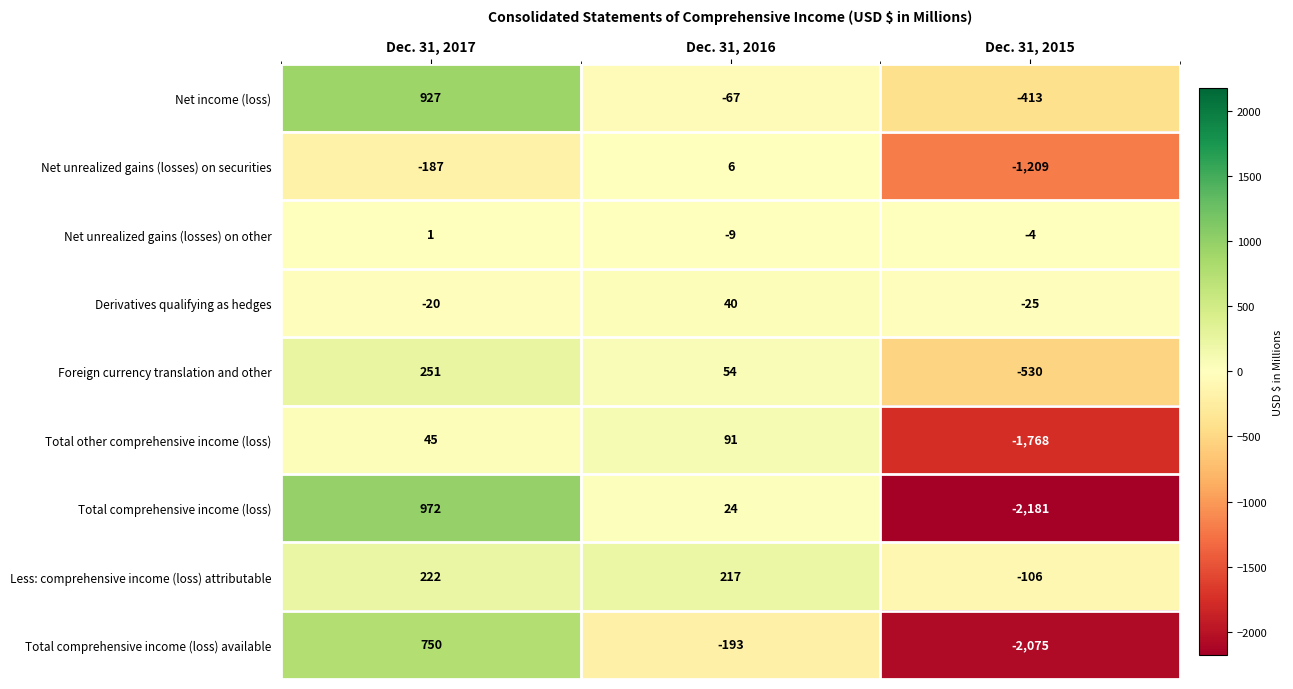

What is the minimum value shown in the chart?

-2181